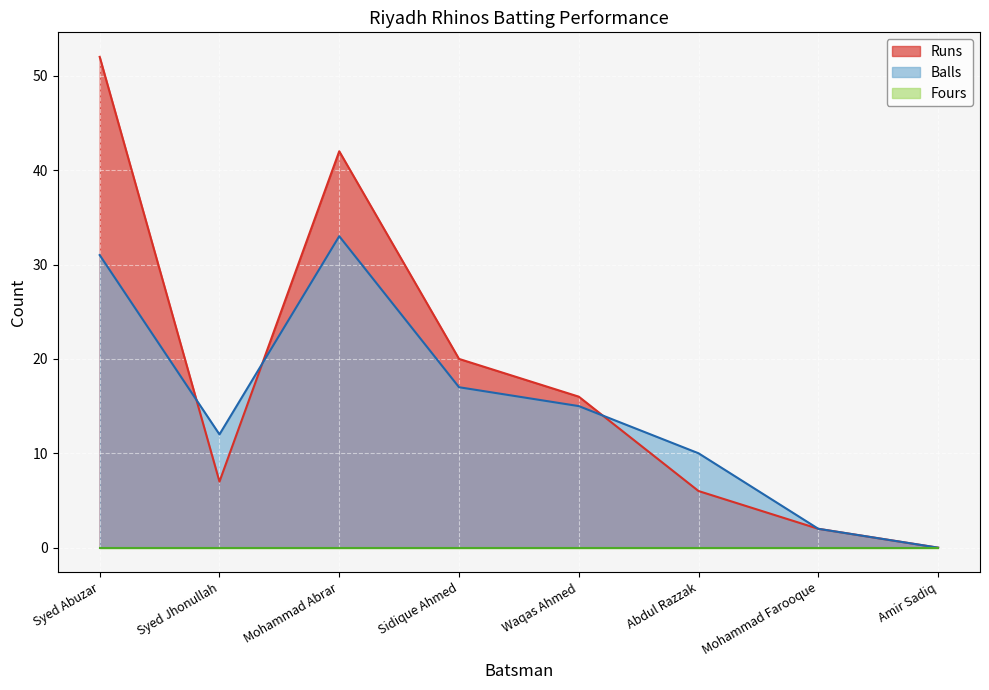

Where is the first local minimum for Runs?

Syed Jhonullah